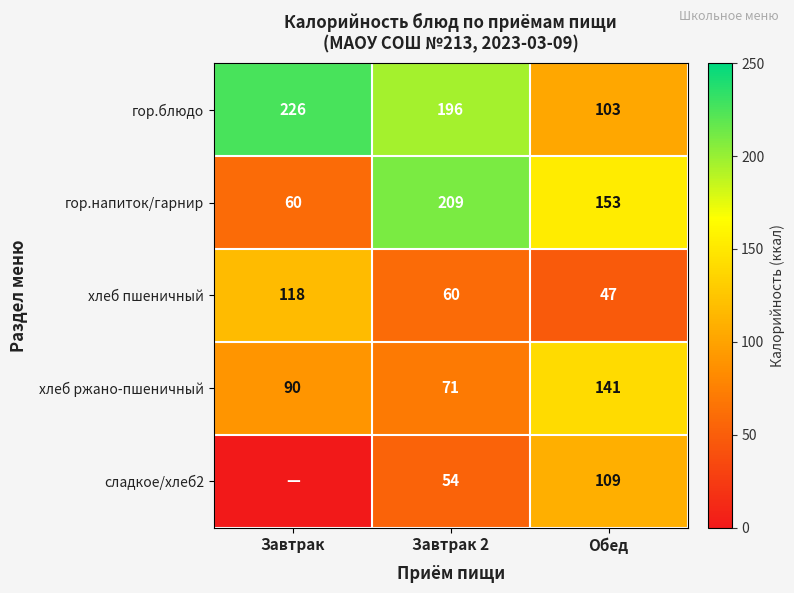

What is the difference between the maximum and minimum values in the хлеб пшеничный series?

71